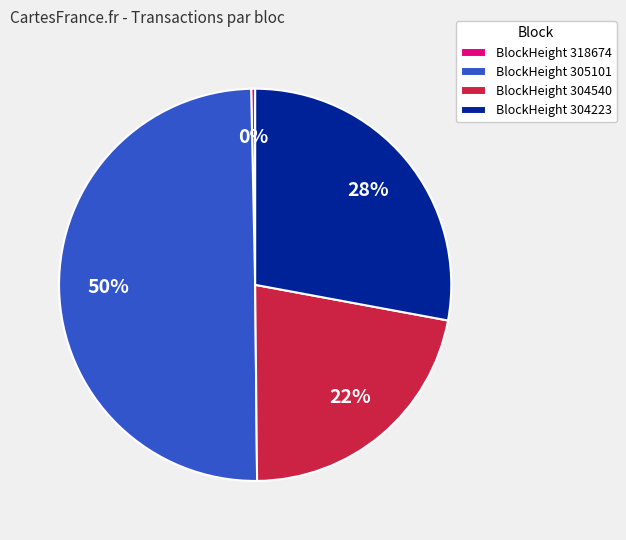

Rank the categories by value from highest to lowest.

BlockHeight 305101, BlockHeight 304223, BlockHeight 304540, BlockHeight 318674